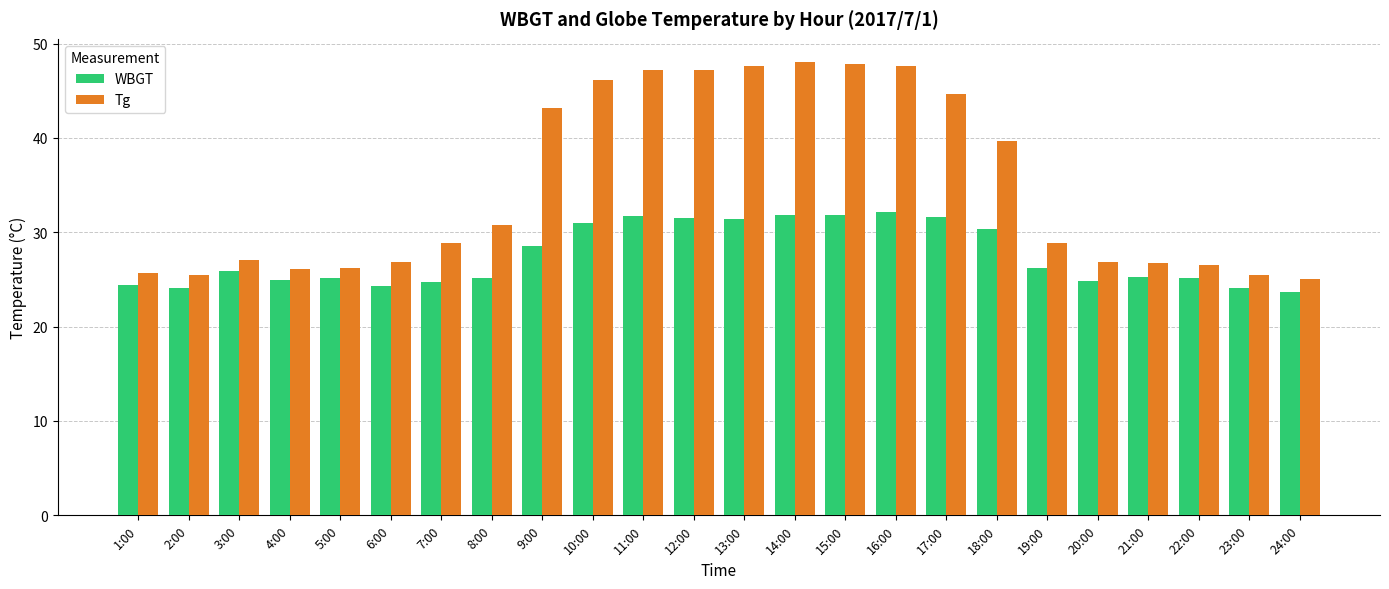

What is the difference between the second highest and minimum values in the WBGT series?

8.1